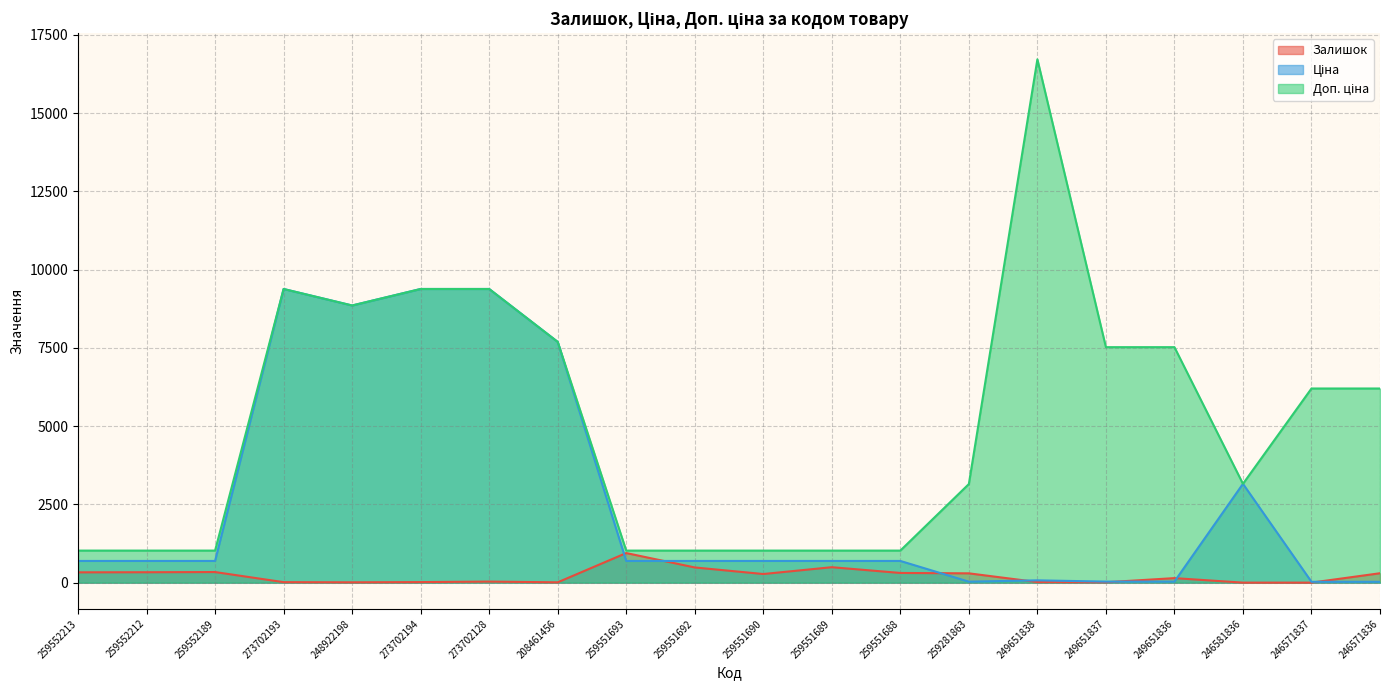

At which category does Доп. ціна reach its first local peak?

273702193